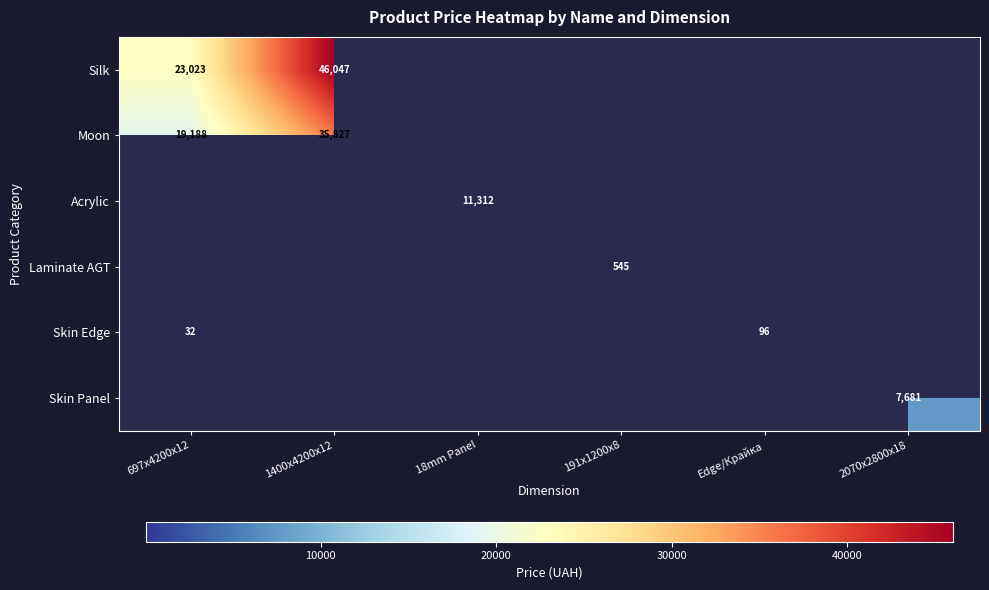

Which category has the lowest value in the Acrylic series?

697x4200x12